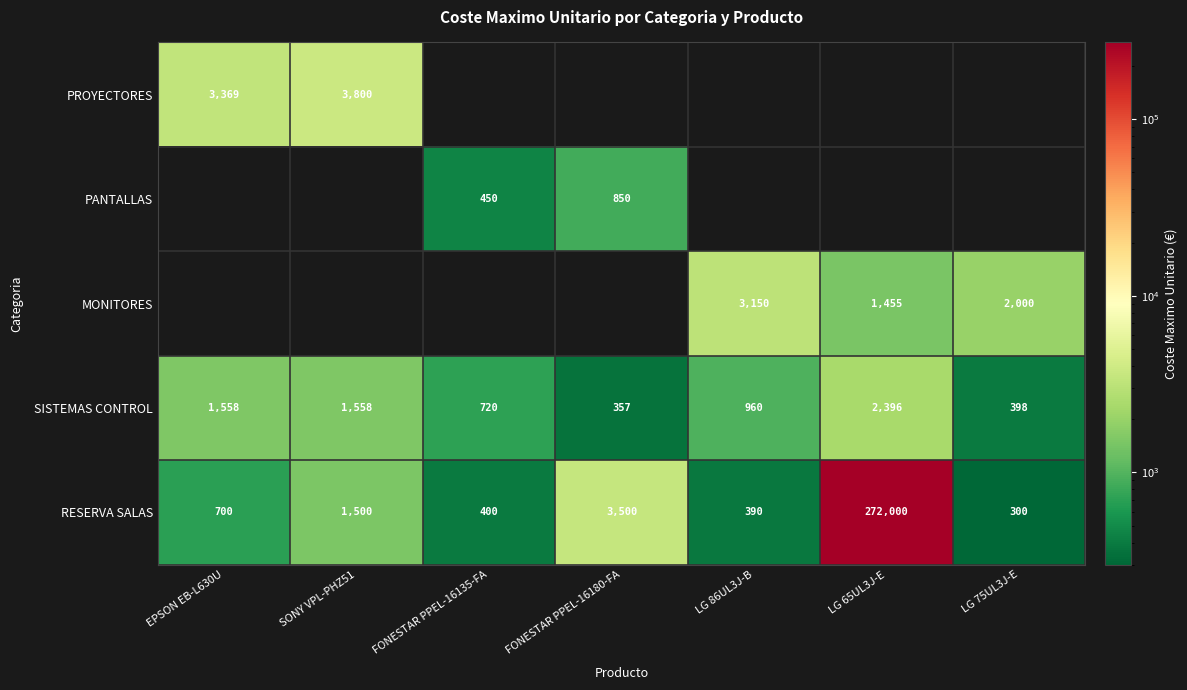

What is the difference between the SISTEMAS CONTROL values at FONESTAR PPEL-16135-FA and LG 65UL3J-E?

1676